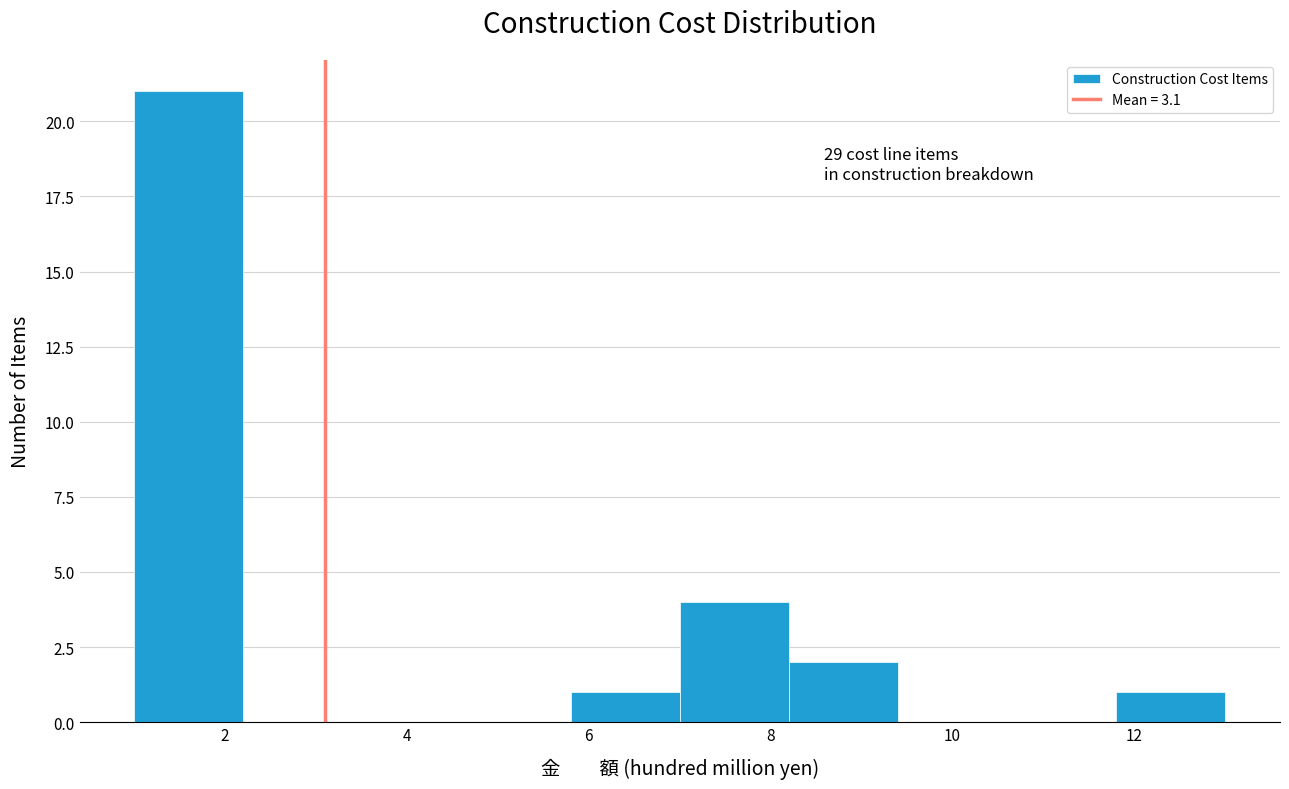

Over which range of the x-axis is the bar tallest?

1.0 to 2.2